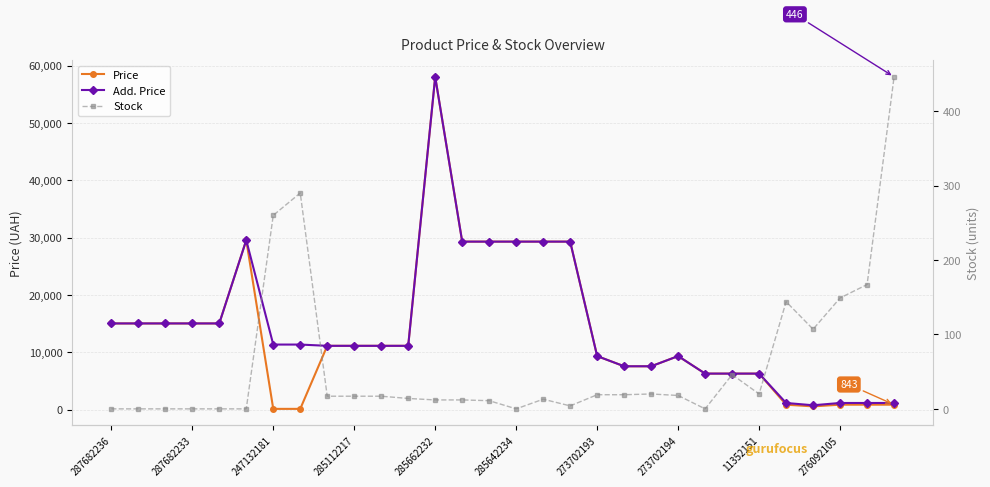

At how many categories does at least one series exceed 5638?

25